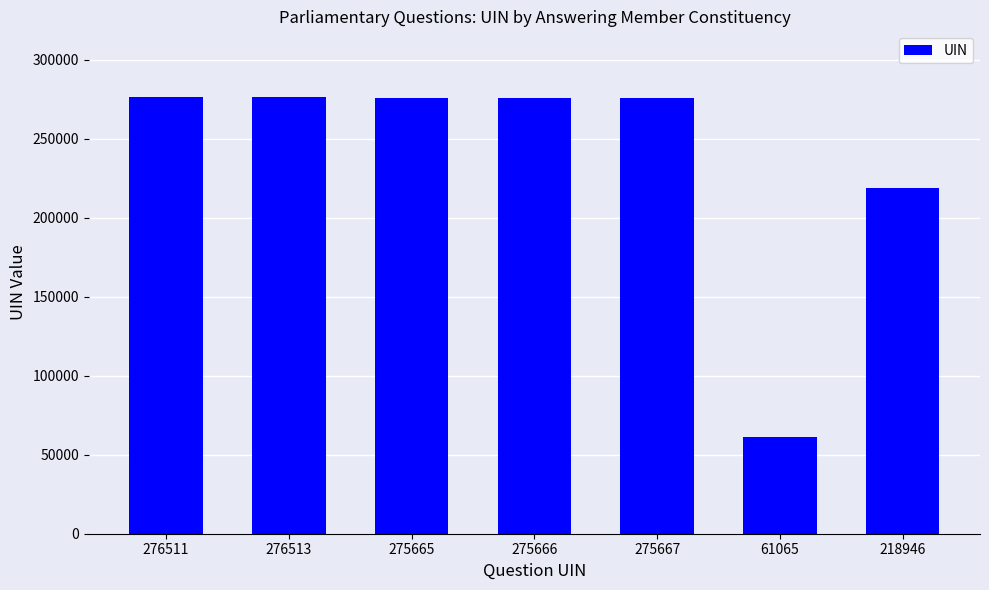

Where is the data nearest to the value 168789?

218946